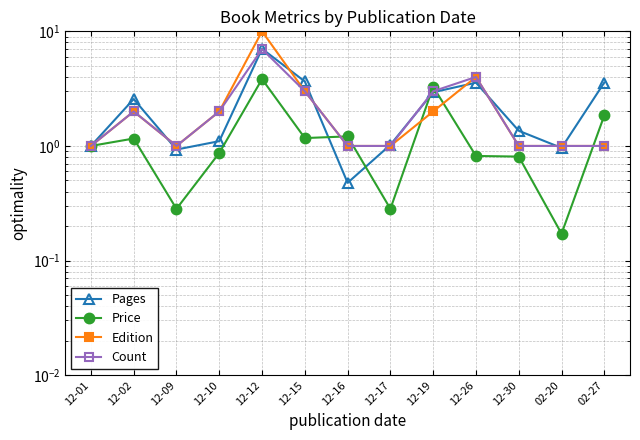

What is the minimum value for Price?

0.2